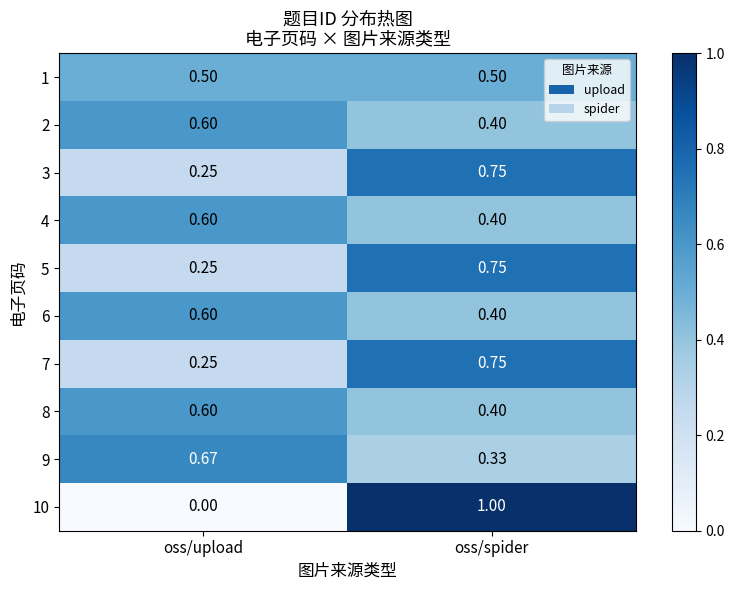

Is the value of 8 at oss/upload greater than the value of 4 at oss/spider?

Yes